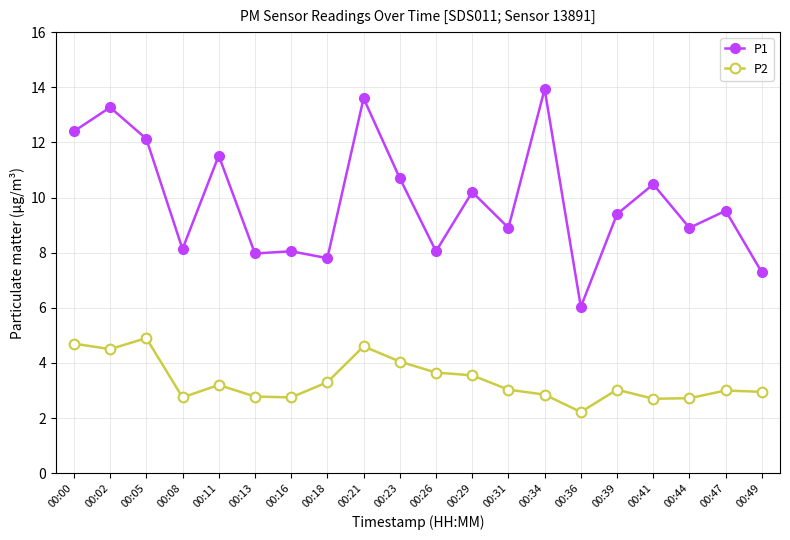

The value of P2 at 00:13 is 1.0. True or false?

False